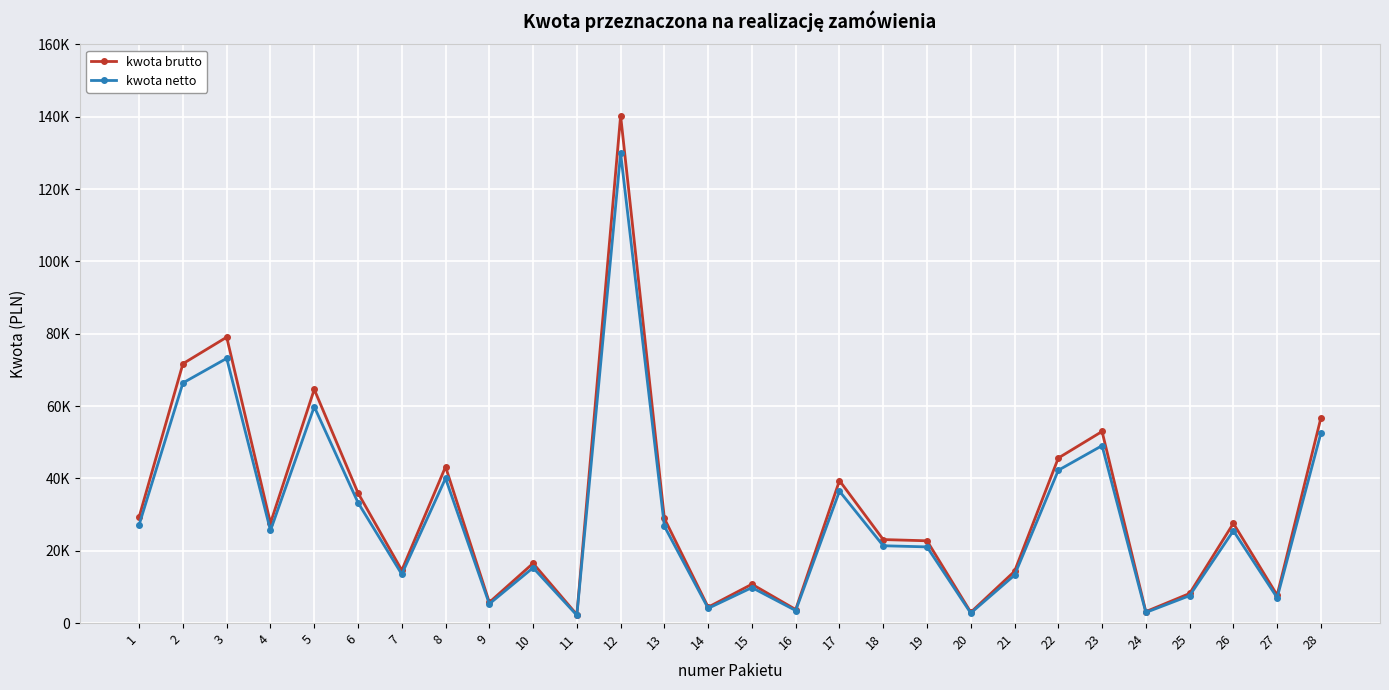

What are all the series names shown in the legend?

kwota brutto, kwota netto